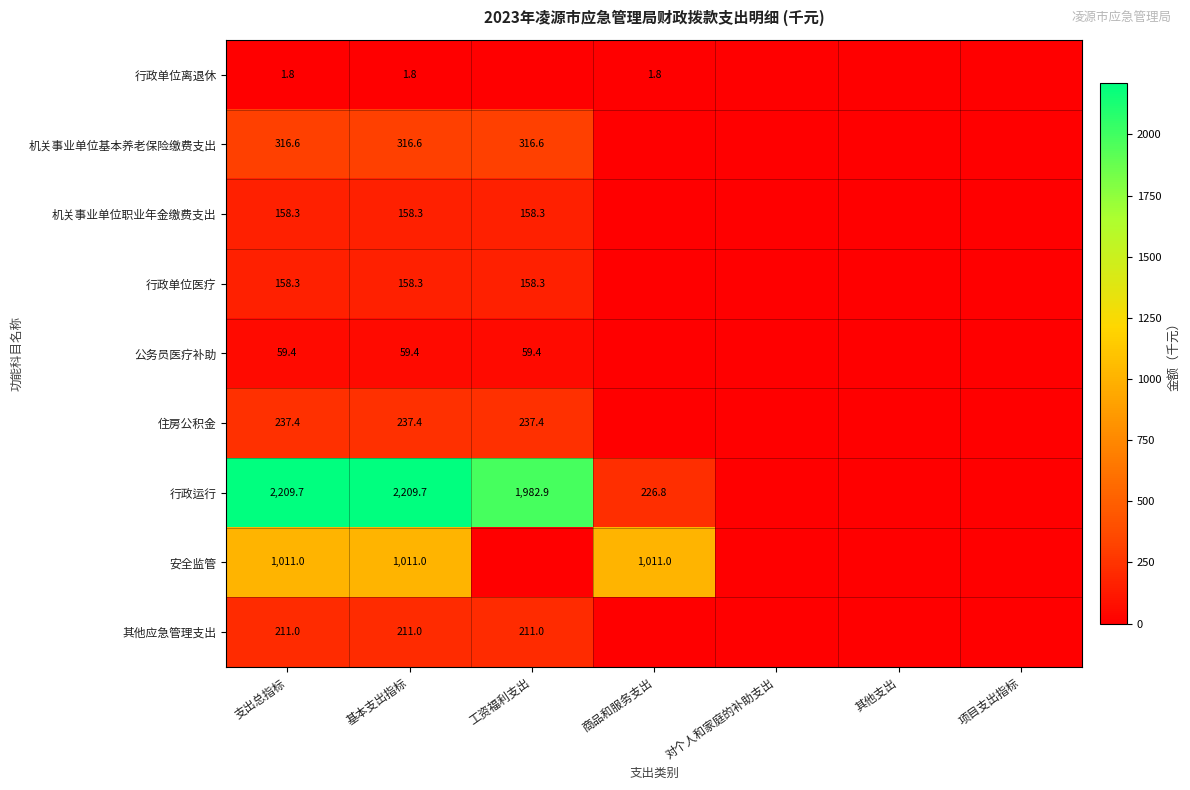

What is the total value across all series at 基本支出指标?

4363.5